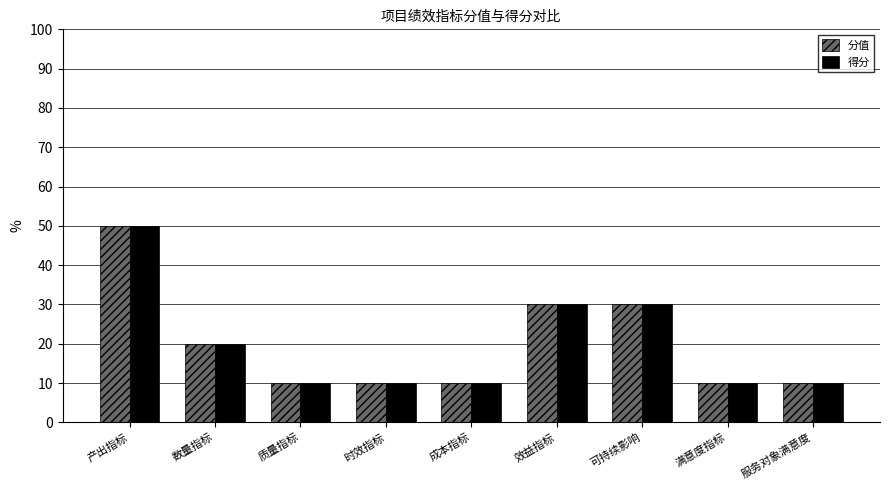

Is the value of 分值 at 数量指标 greater than the value of 得分 at 产出指标?

No